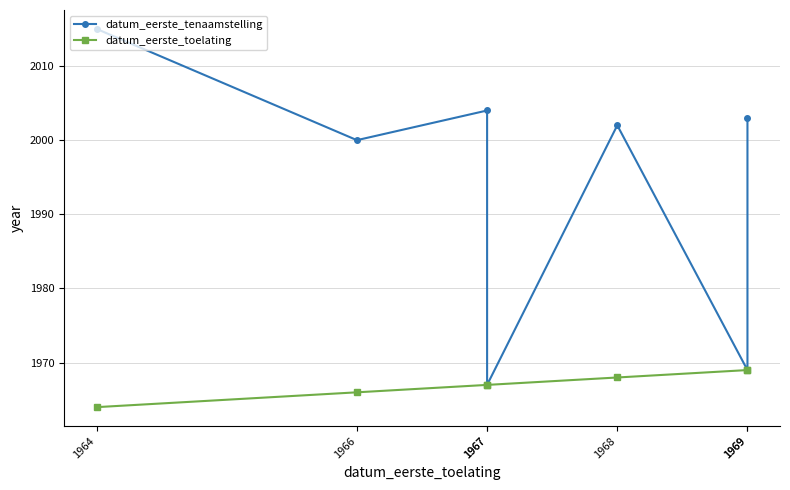

How many interior local peaks does the datum_eerste_tenaamstelling series have?

2